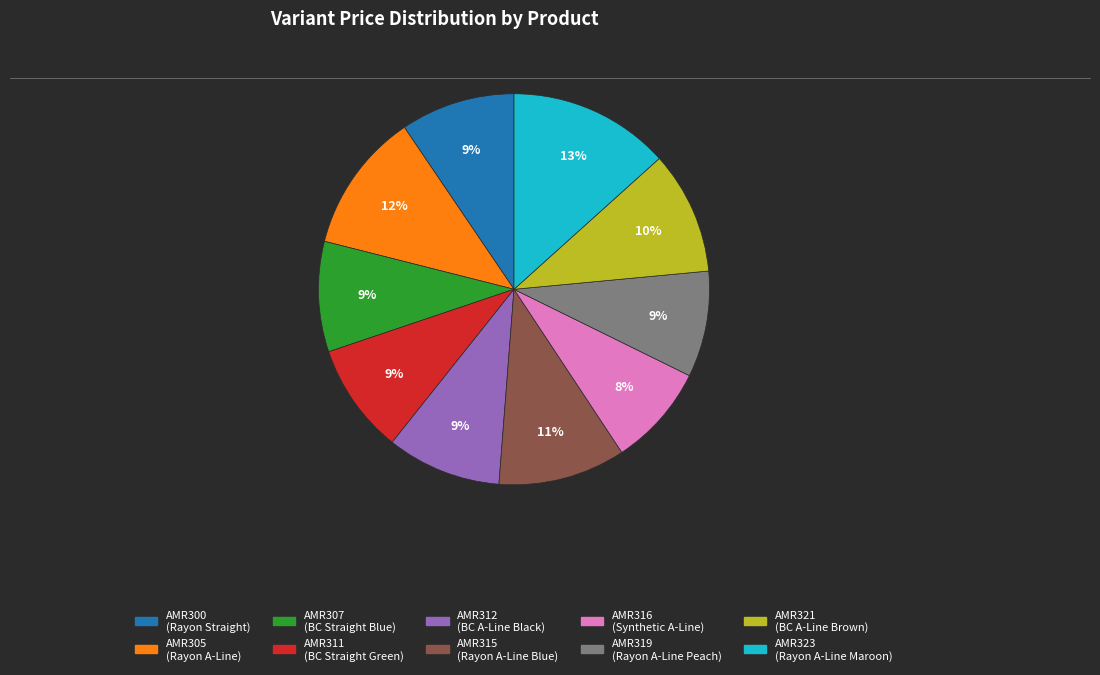

Is there any slice that represents more than half of the pie?

No